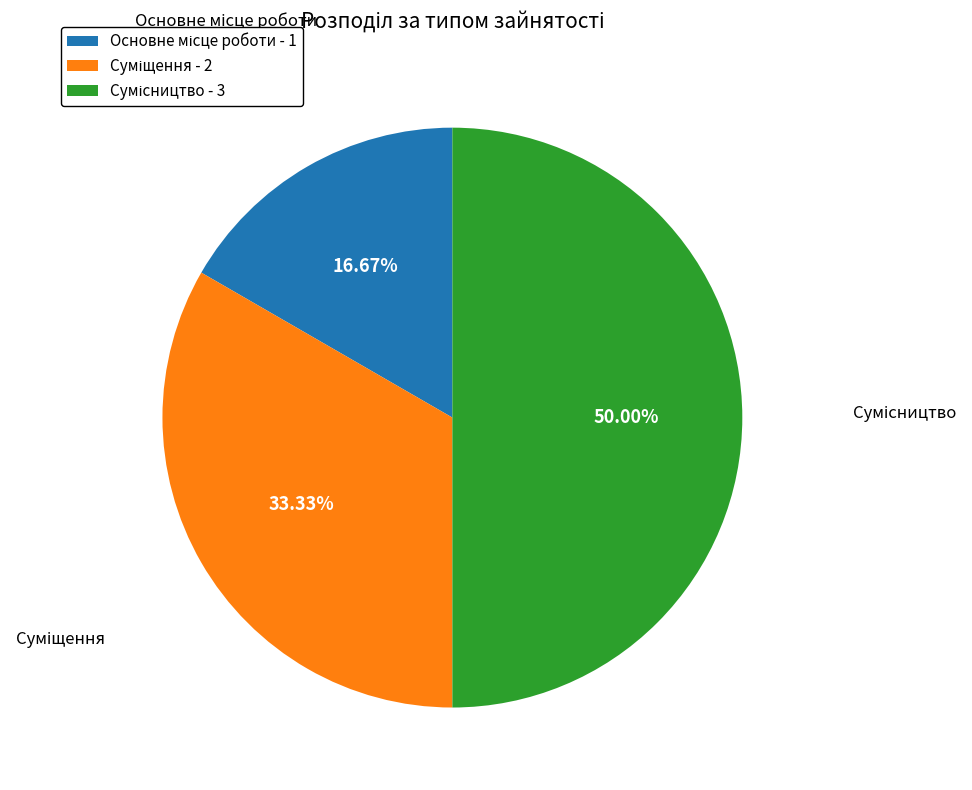

How many segments does this pie chart have?

3